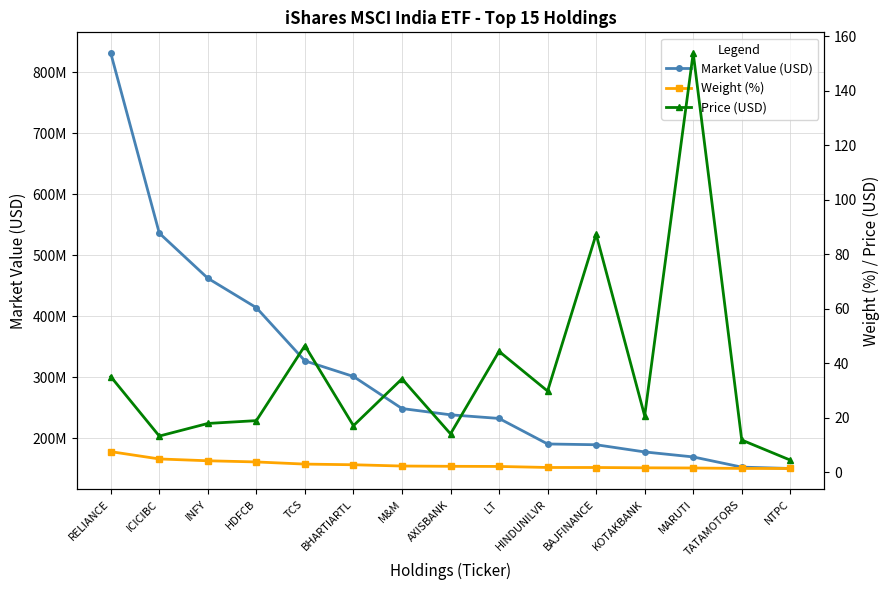

List the labels in order of Market Value (USD) value, smallest first.

NTPC, TATAMOTORS, MARUTI, KOTAKBANK, BAJFINANCE, HINDUNILVR, LT, AXISBANK, M&M, BHARTIARTL, TCS, HDFCB, INFY, ICICIBC, RELIANCE